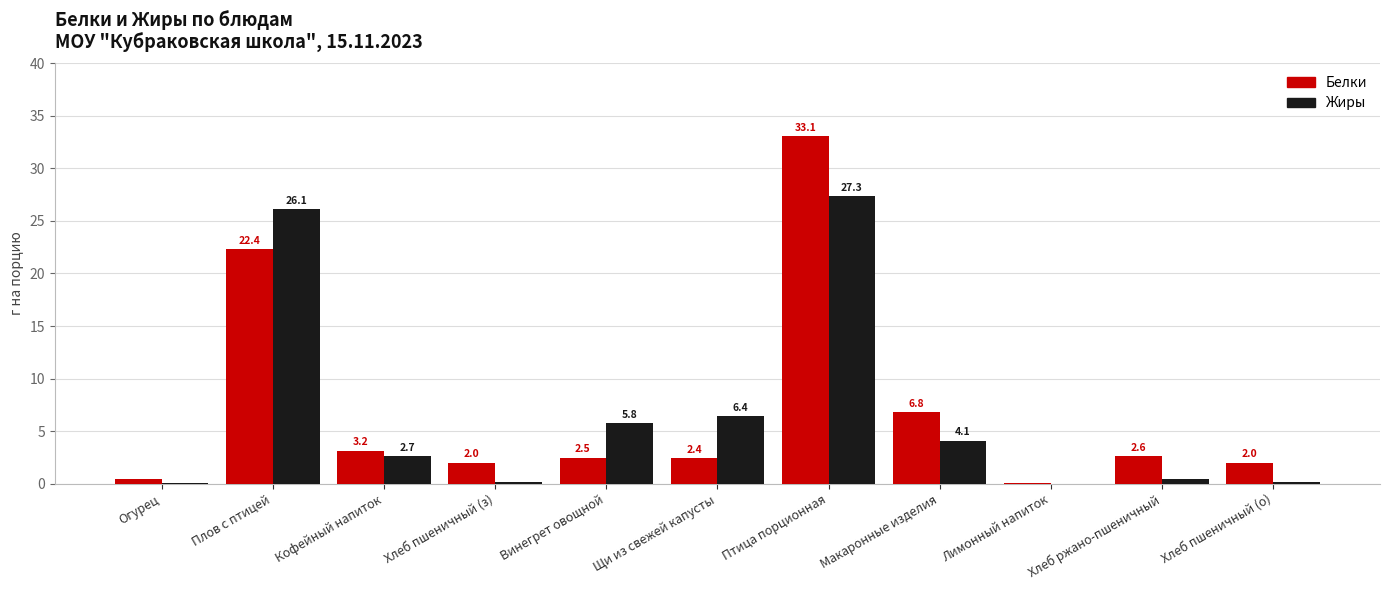

What is the sum of the Жиры values at Огурец and Макаронные изделия?

4.2